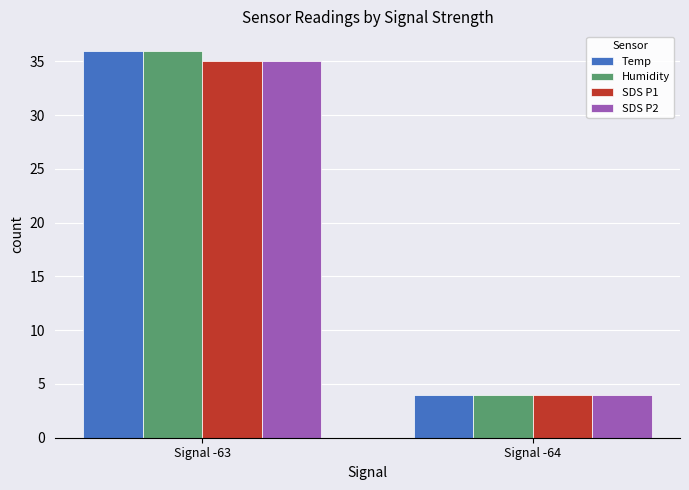

Reading left to right, extract all data points from this chart.

Temp: 36	4
Humidity: 36	4
SDS P1: 35	4
SDS P2: 35	4